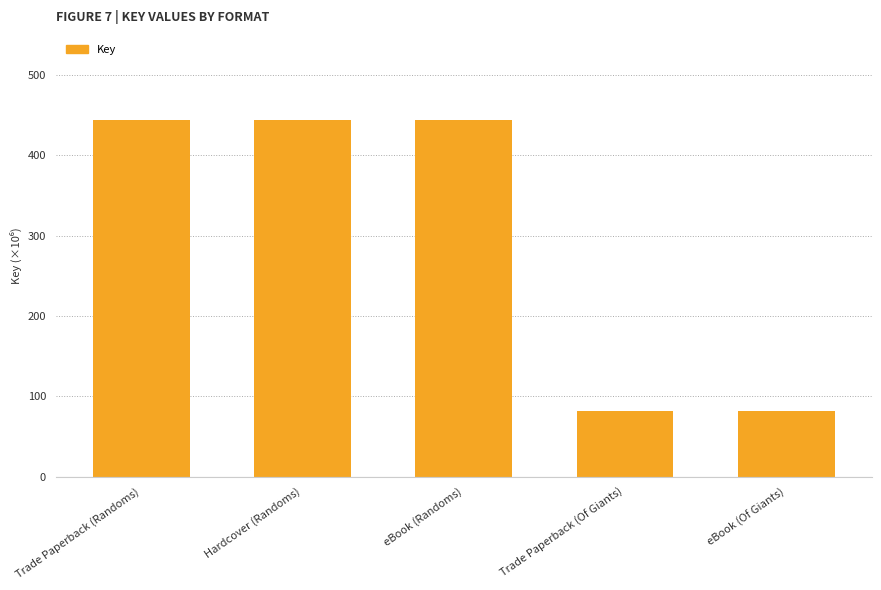

Reading left to right, transcribe all the data shown in this chart.

Trade Paperback (Randoms)=444095332	Hardcover (Randoms)=444095332	eBook (Randoms)=444095332	Trade Paperback (Of Giants)=82143673	eBook (Of Giants)=82143673